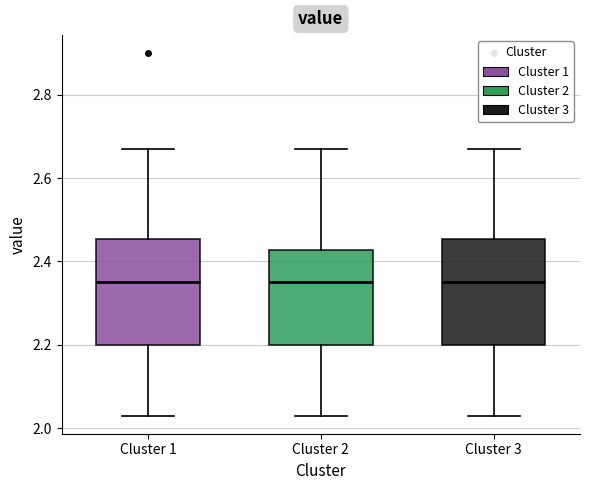

Reading left to right, transcribe this box plot: for each box, give where its median line is, the range the box spans, and where its two whiskers end, as read against the y-axis. The values are not printed on the chart, so give them approximately, as read against the axis.

Cluster 1: median 2.36, box 2.20 to 2.46, whiskers 2.04 to 2.68
Cluster 2: median 2.36, box 2.20 to 2.42, whiskers 2.04 to 2.68
Cluster 3: median 2.36, box 2.20 to 2.46, whiskers 2.04 to 2.68